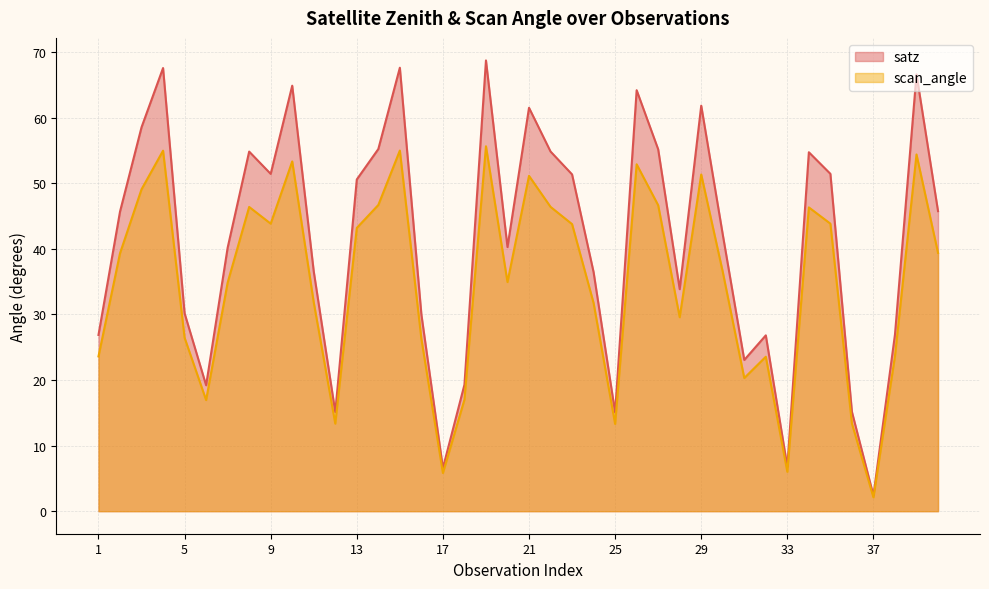

True or false: scan_angle and satz intersect in this chart.

False